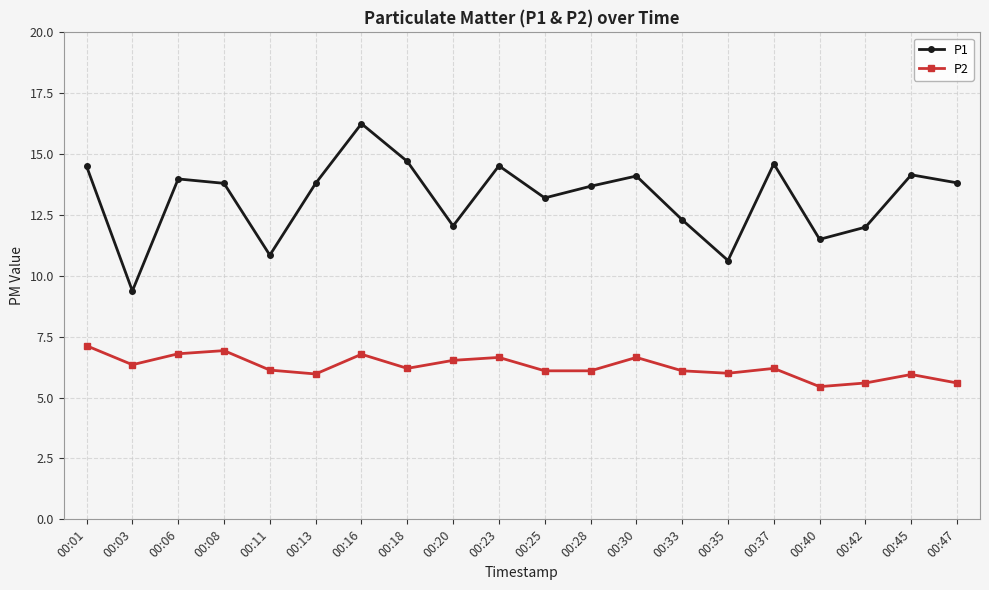

List the series in order of their overall mean, lowest first.

P2, P1